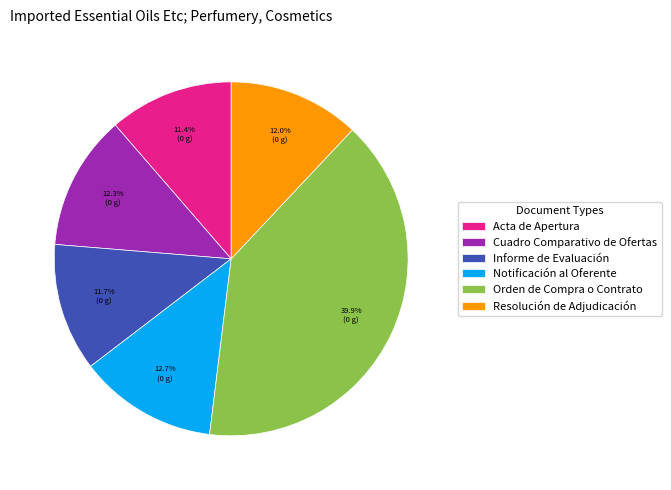

How many slices are in this pie chart?

6